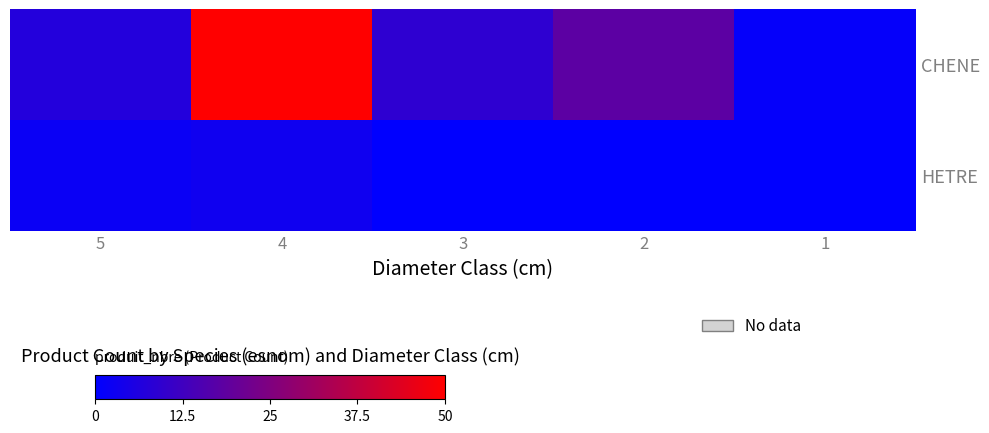

What is the total value across all series at 4?

53